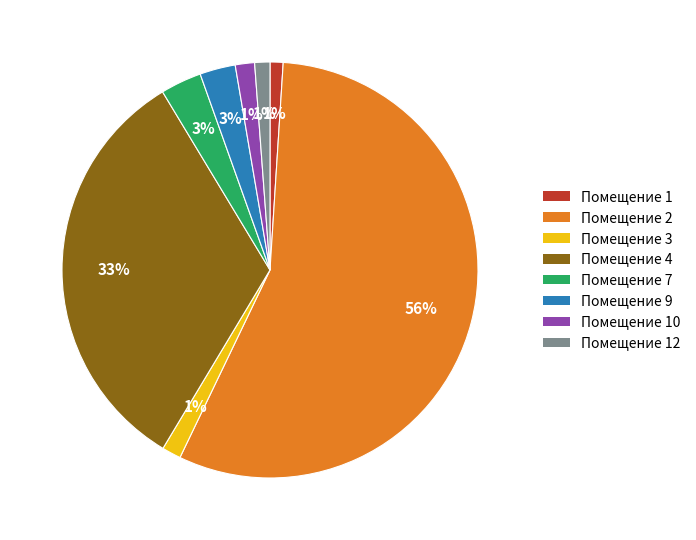

True or false: 2 accounts for 62% of the total.

False